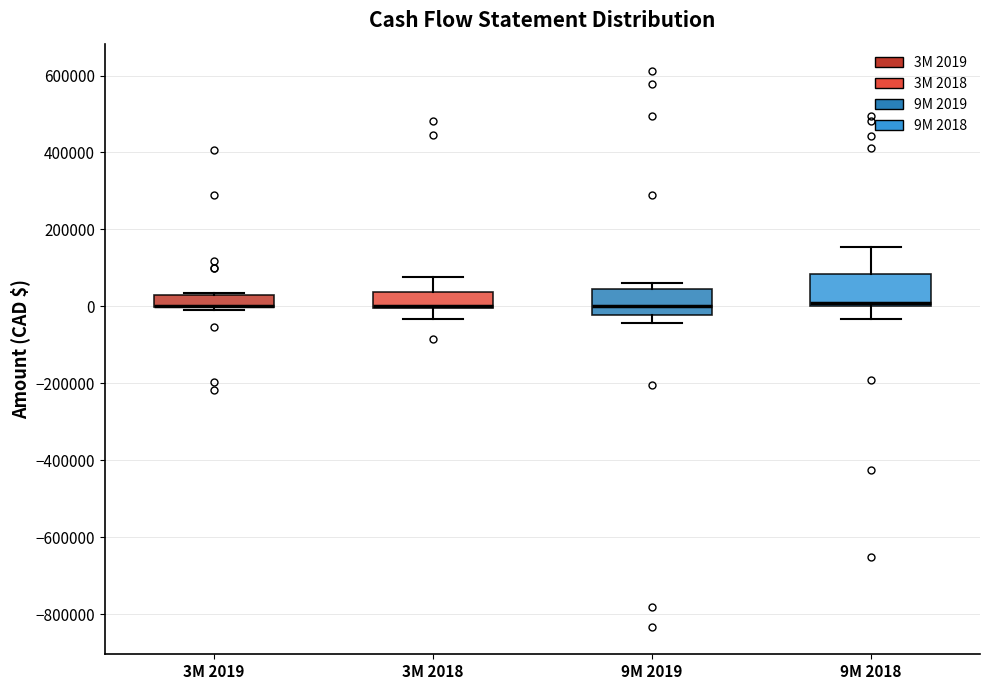

Reading left to right, read every box against the y-axis: the position of its median line, the range the box covers, and the ends of its whiskers. The values are not printed on the chart, so give them approximately, as read against the axis.

3M 2019: median 0 (drawn on the box's lower edge), box 0 to 20000, whiskers -20000 to 40000
3M 2018: median 0 (drawn on the box's lower edge), box 0 to 40000, whiskers -40000 to 80000
9M 2019: median 0, box -20000 to 40000, whiskers -40000 to 60000
9M 2018: median 0 (just above the box's lower edge), box 0 to 80000, whiskers -40000 to 160000